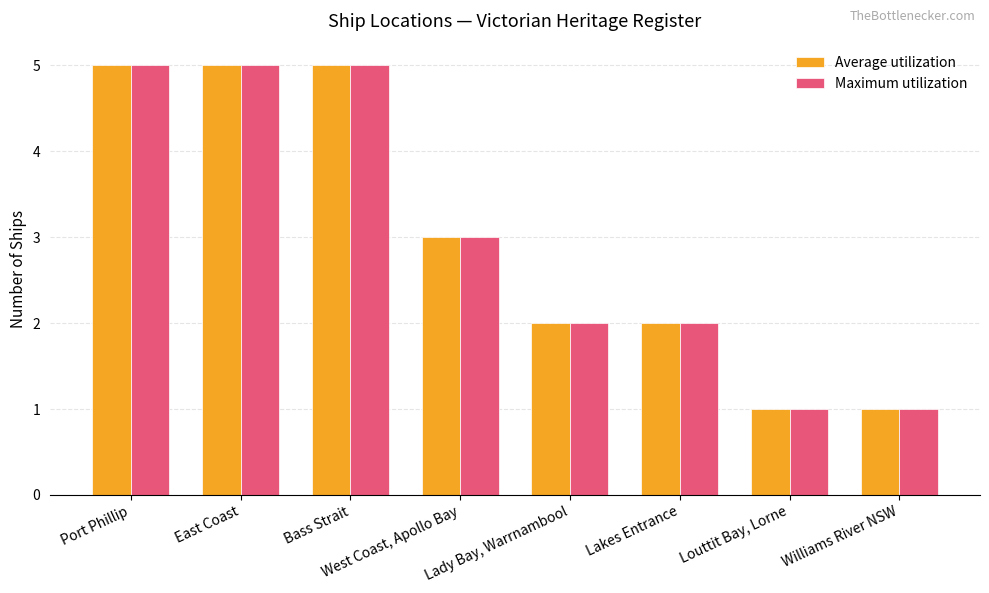

Is the value of Maximum utilization at West Coast, Apollo Bay greater than the value of Average utilization at Lakes Entrance?

Yes